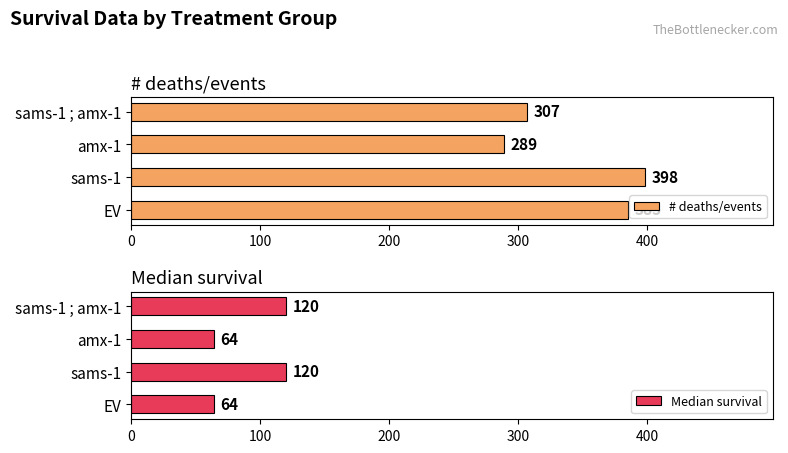

What is the highest value of the Median survival series?

120